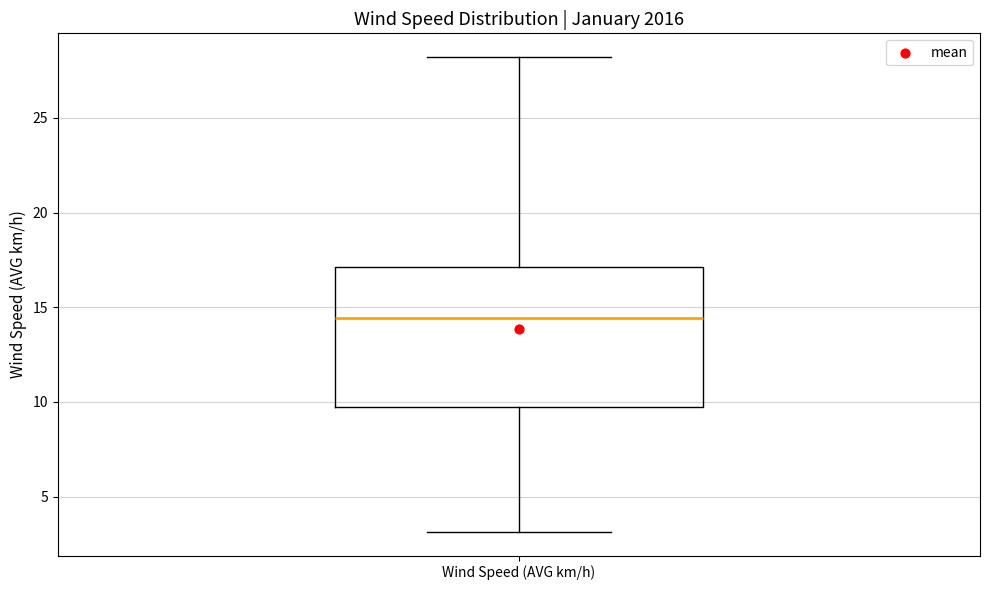

Transcribe this box plot: give where the median line is, the range the box spans, and where the two whiskers end, as read against the y-axis. The values are not printed on the chart, so give them approximately, as read against the axis.

median 14.5, box 9.5 to 17.0, whiskers 3.0 to 28.0